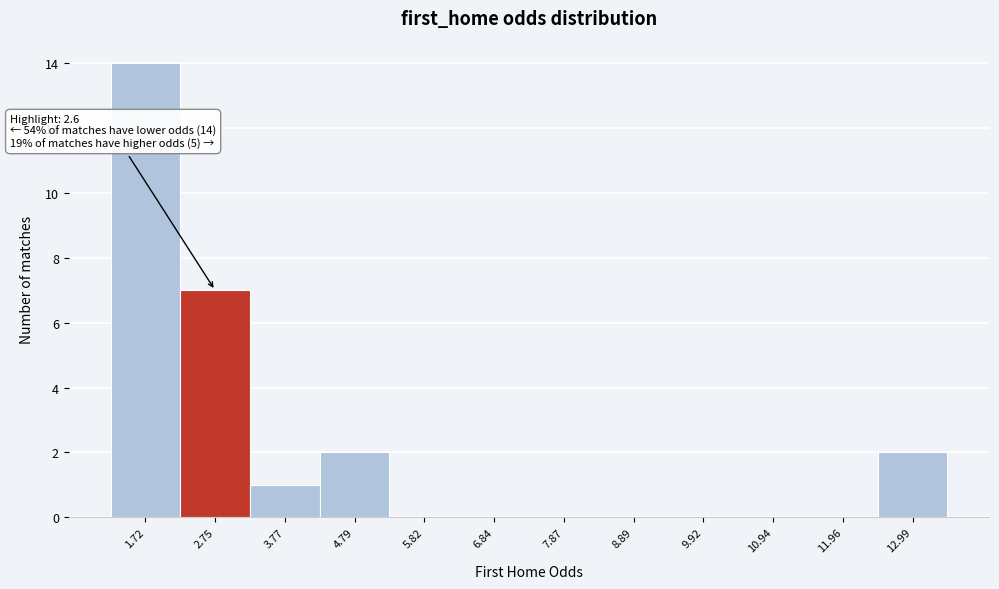

Which range on the x-axis has the tallest bar?

1.2 to 2.2